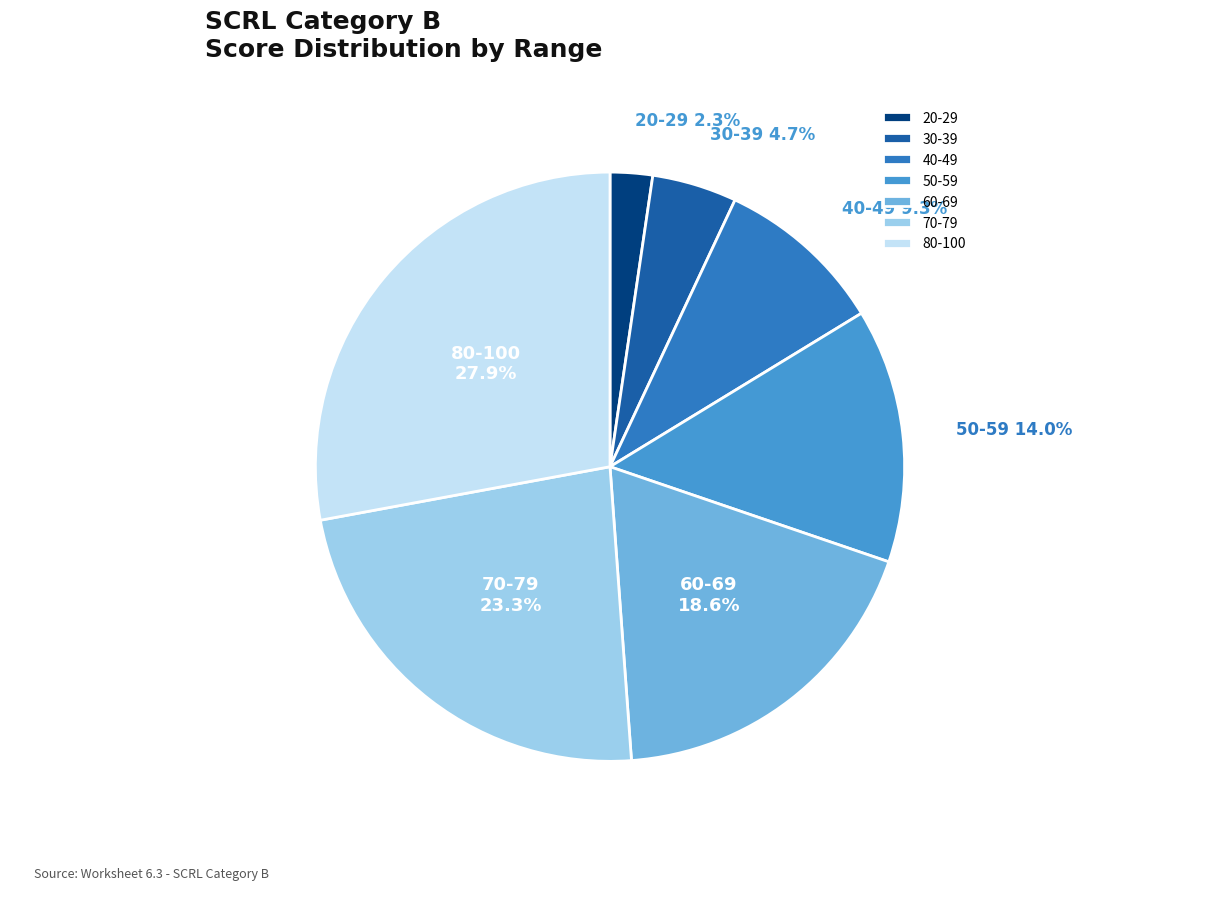

Does 20-29 represent more than half of the total?

No